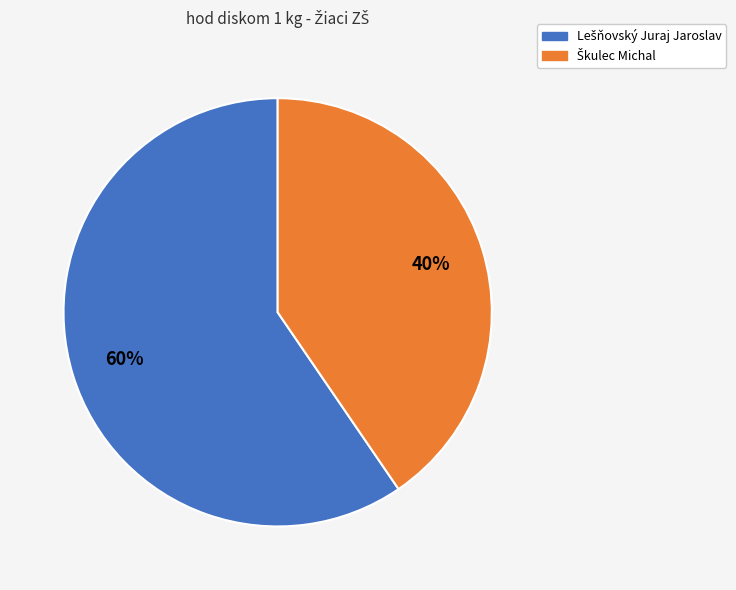

Is there any slice that represents more than half of the pie?

Yes